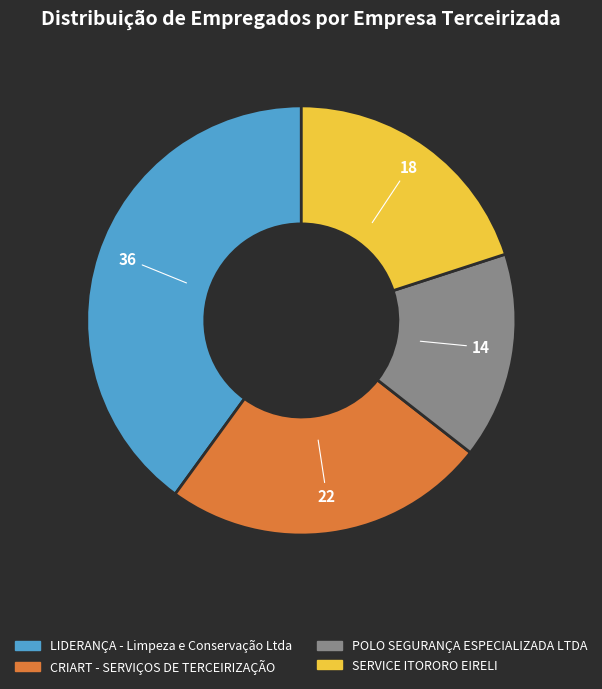

Combined, do LIDERANÇA - Limpeza e Conservação Ltda and POLO SEGURANÇA ESPECIALIZADA LTDA account for over 50%?

Yes